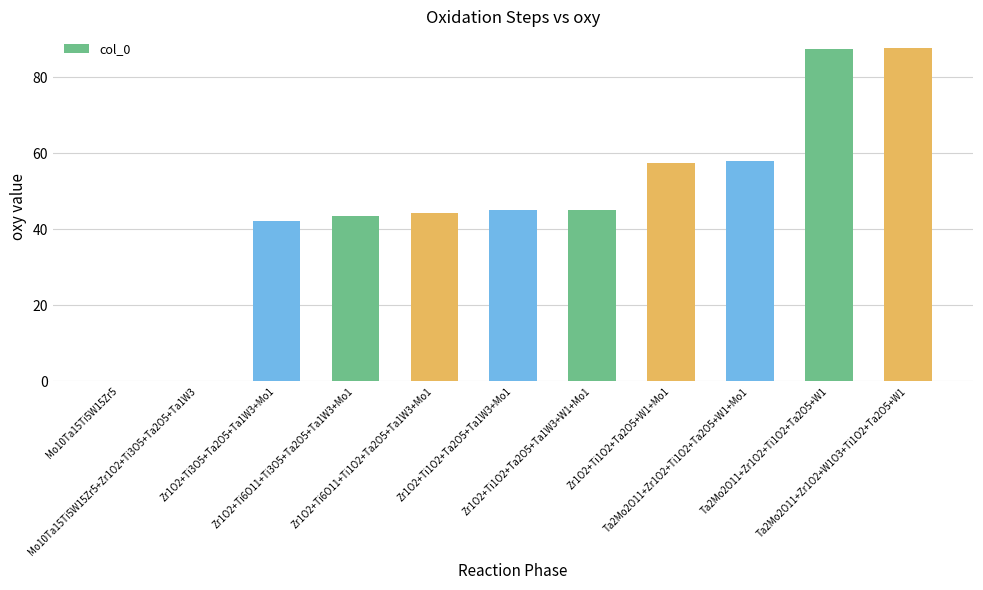

The value at Ta2Mo2O11+Zr1O2+Ti1O2+Ta2O5+W1 is 87.5. True or false?

True